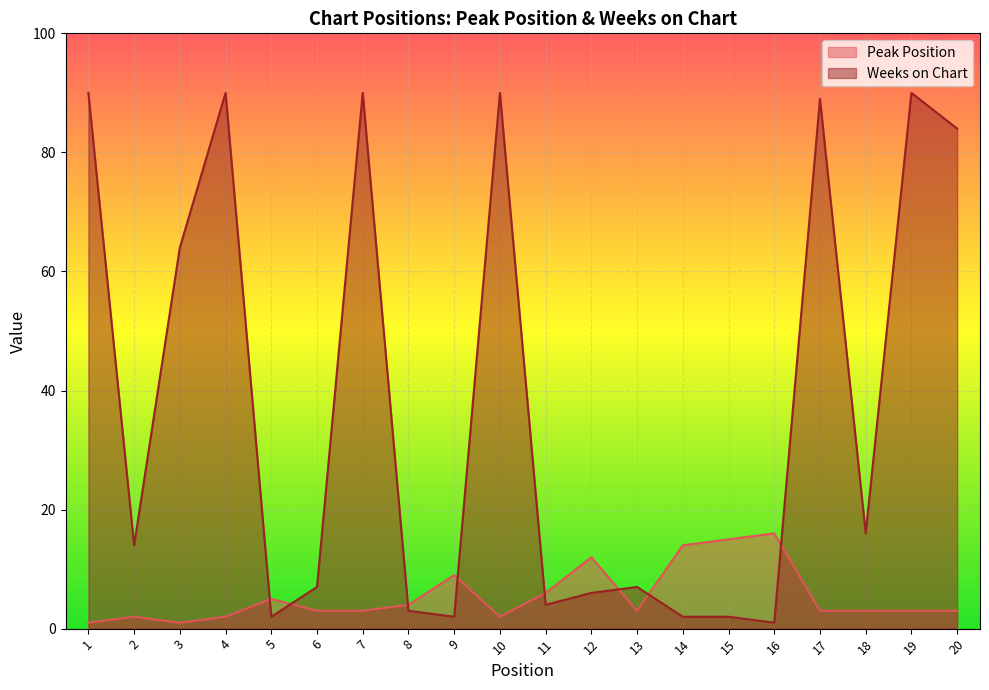

At which label does Peak Position first exceed 3?

5